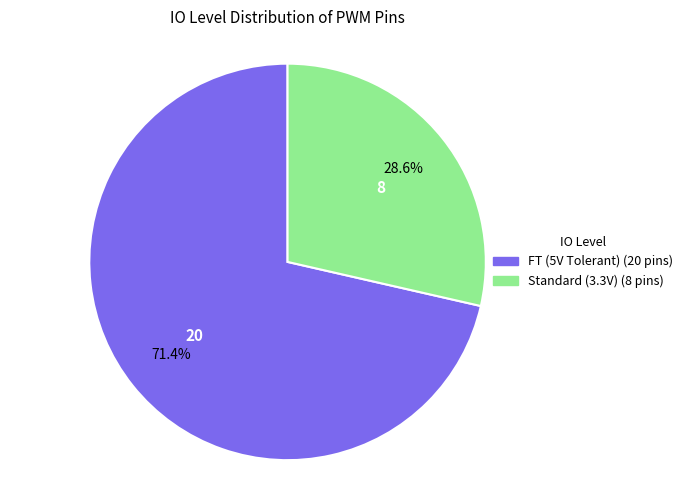

How many slices are in this pie chart?

2